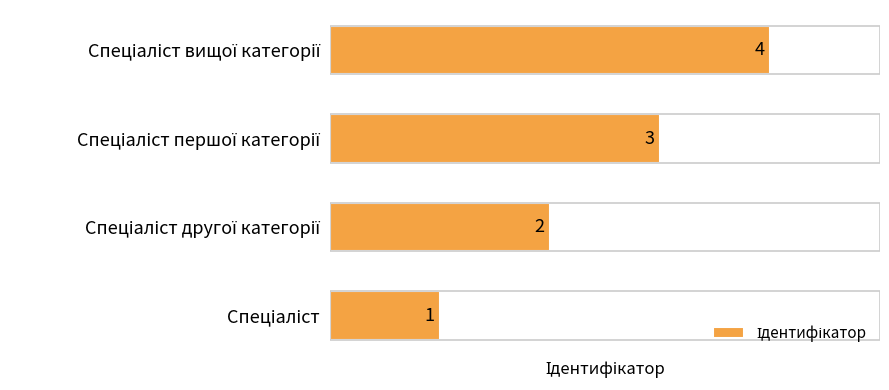

How many bars are there in total?

4